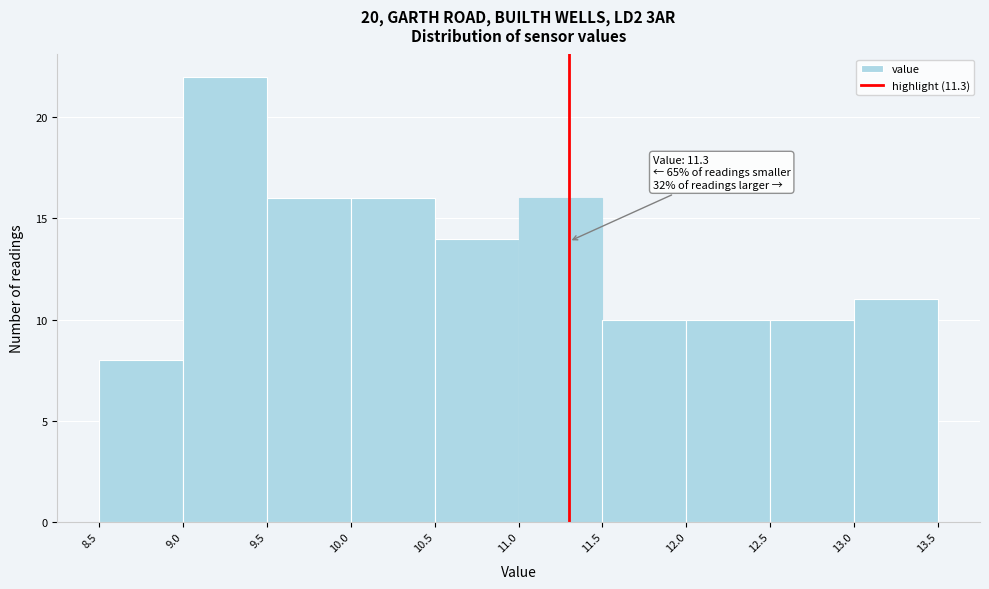

Over which range of the x-axis is the bar tallest?

9.0 to 9.5